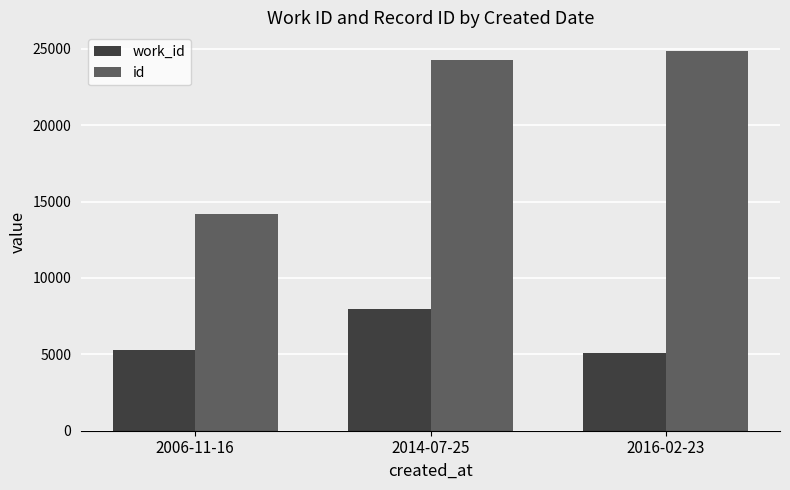

At which label does id reach its minimum?

2006-11-16